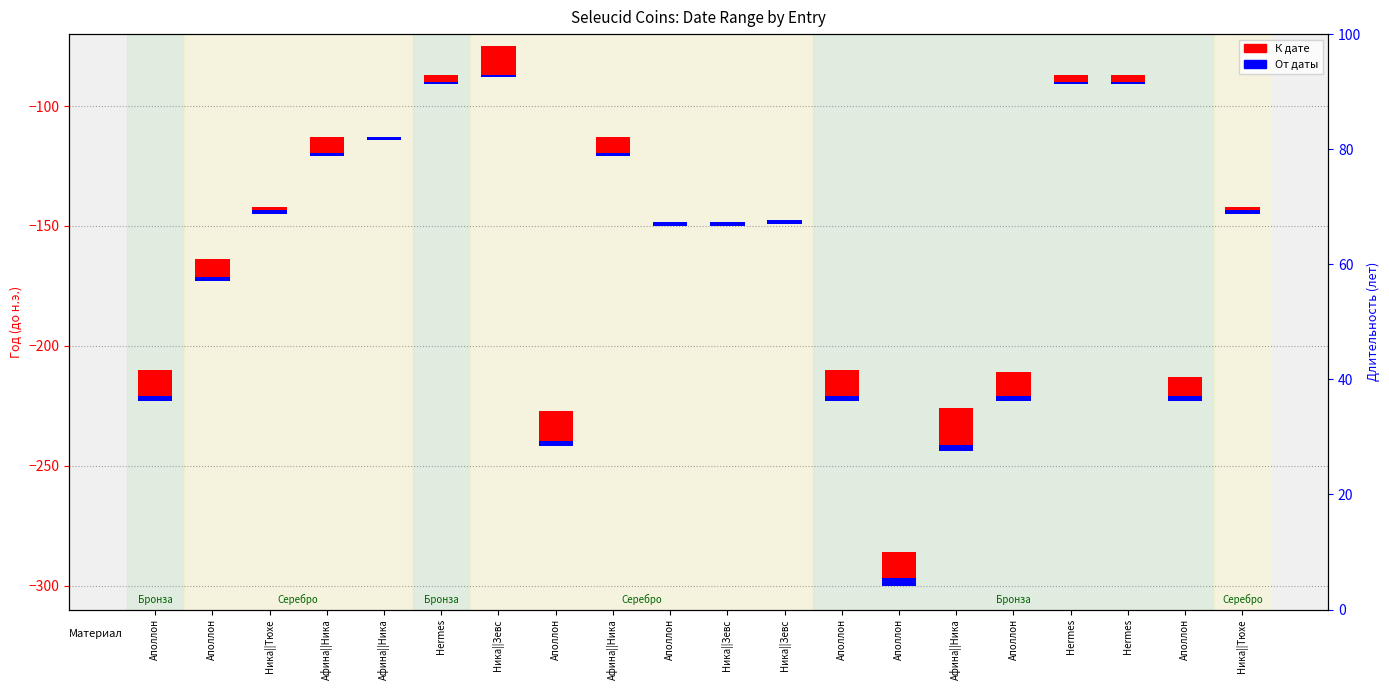

Are the bars horizontal?

No